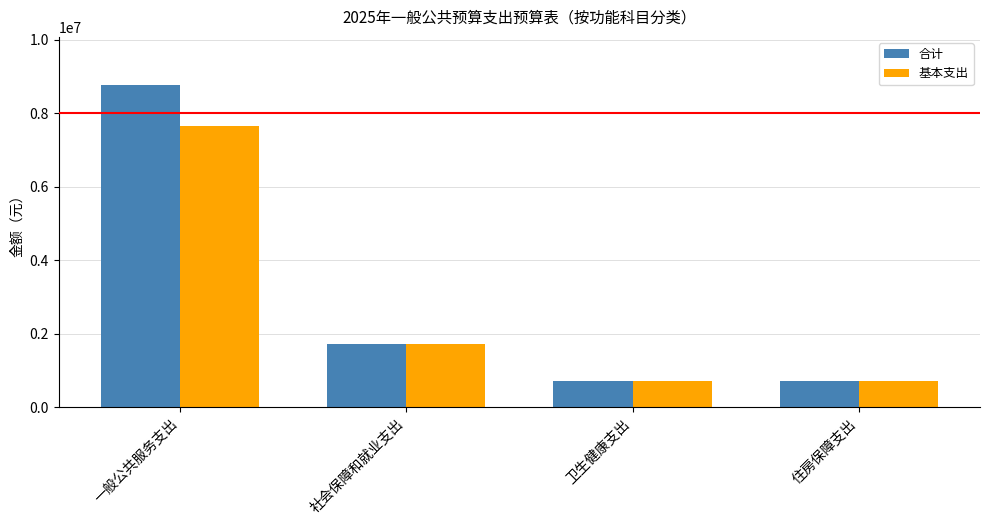

What is the label of the 2nd bar from the right?

卫生健康支出